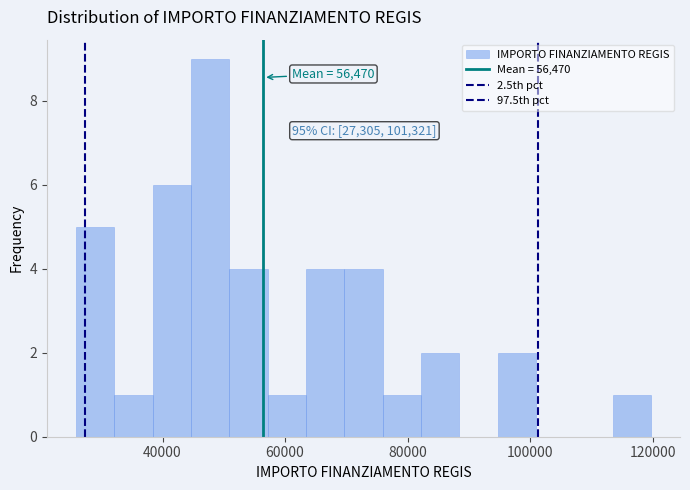

Around what value on the x-axis is the tallest bar? Give the approximate position of its centre, as read against the axis.

48000